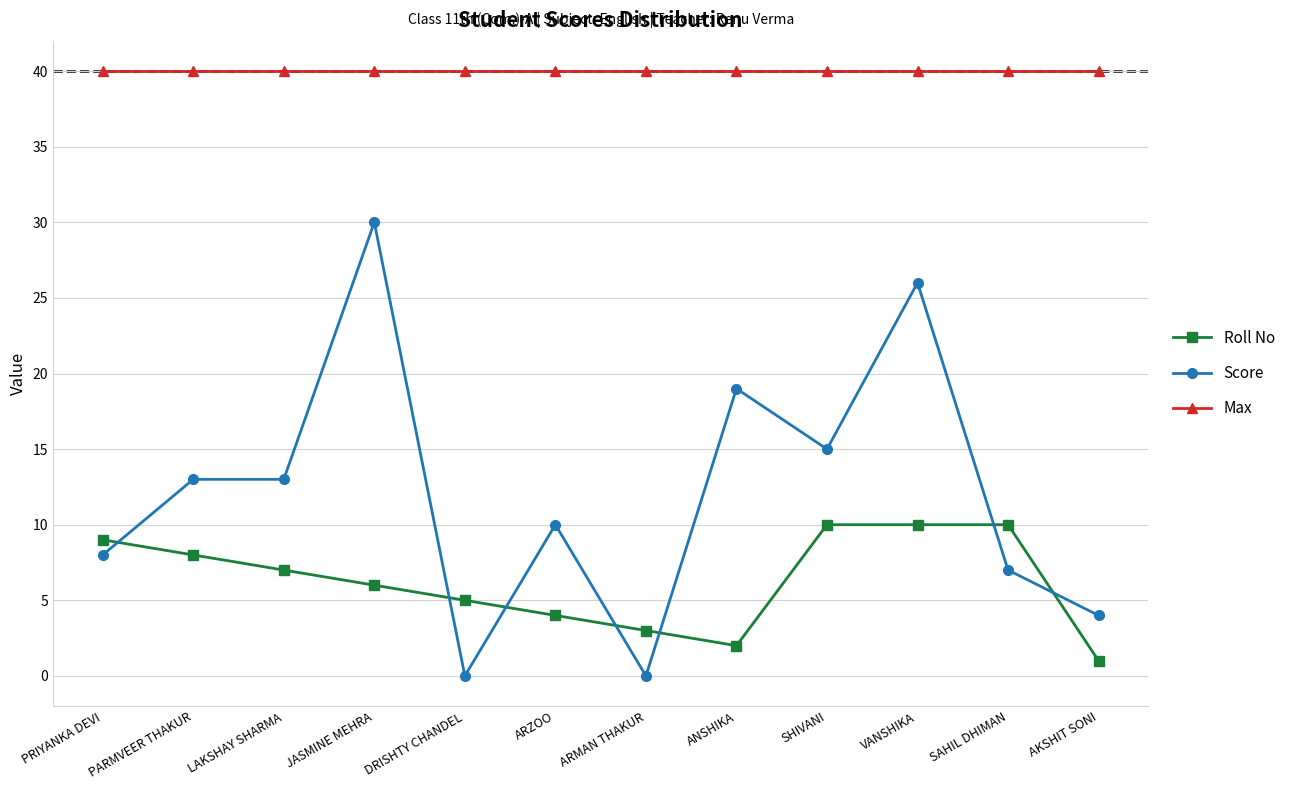

What is the greatest value displayed?

40